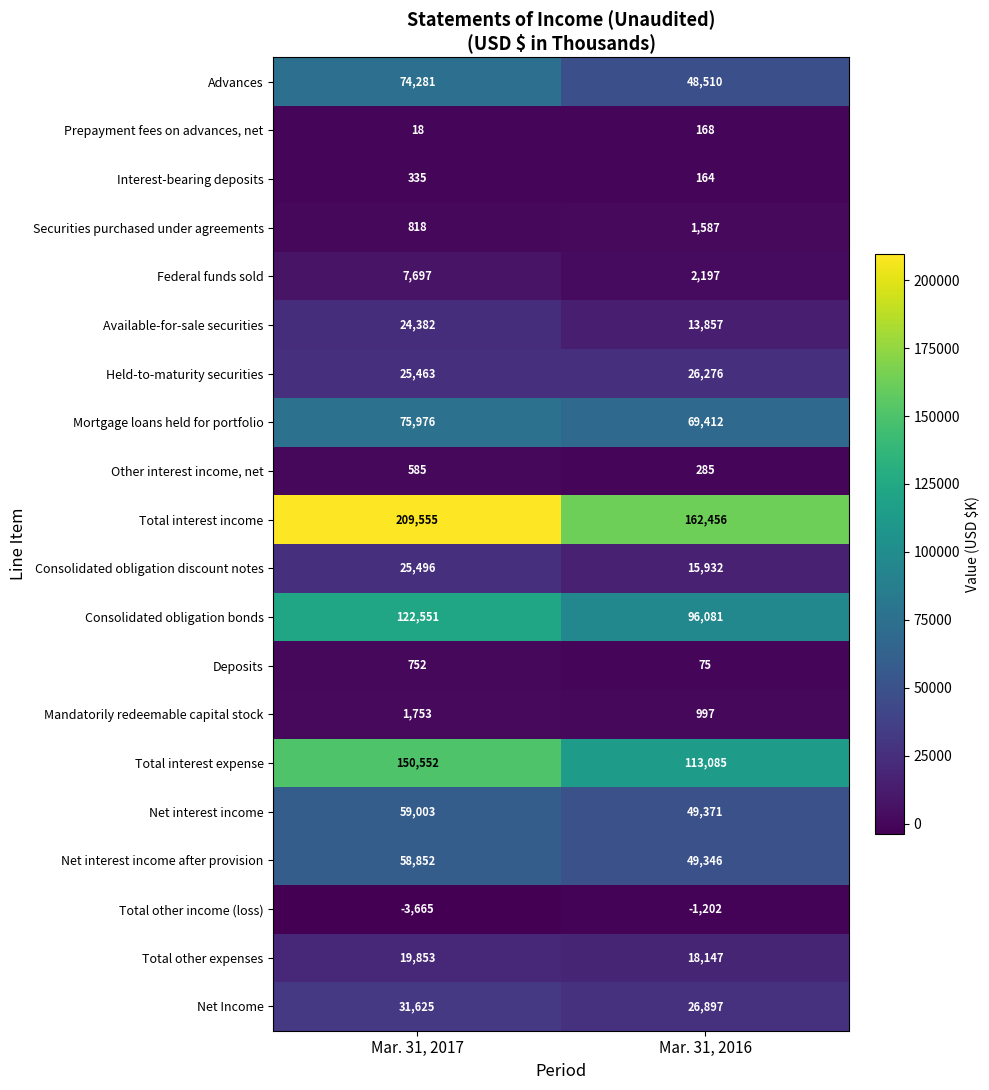

At Mar. 31, 2016, list the series in order from smallest to largest.

Total other income (loss), Deposits, Interest-bearing deposits, Prepayment fees on advances, net, Other interest income, net, Mandatorily redeemable capital stock, Securities purchased under agreements, Federal funds sold, Available-for-sale securities, Consolidated obligation discount notes, Total other expenses, Held-to-maturity securities, Net Income, Advances, Net interest income after provision, Net interest income, Mortgage loans held for portfolio, Consolidated obligation bonds, Total interest expense, Total interest income